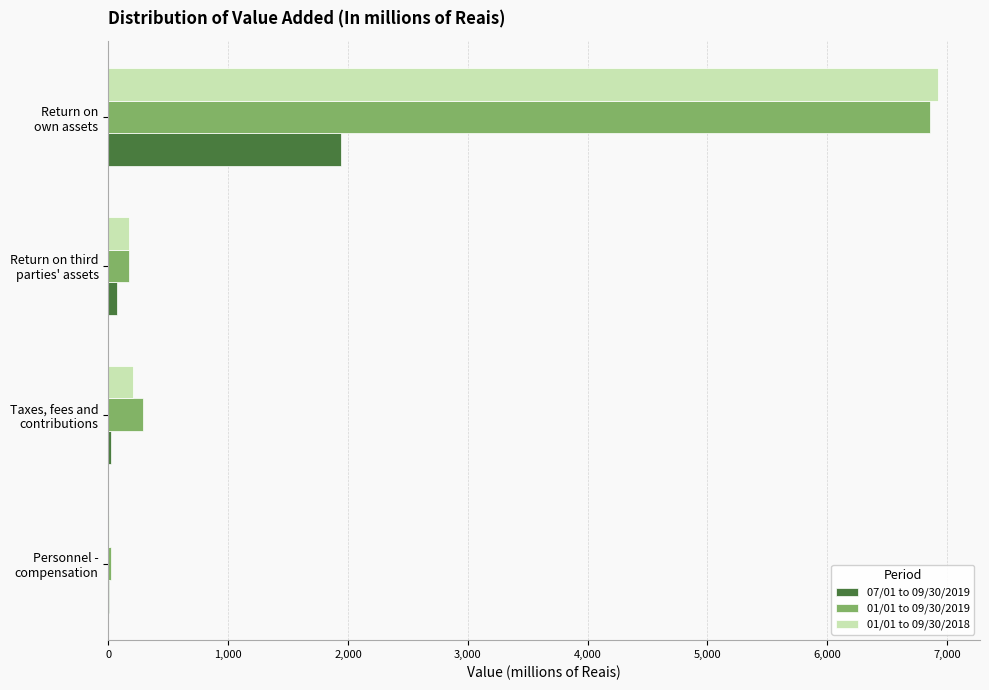

What are all the series names shown in the legend?

07/01 to 09/30/2019, 01/01 to 09/30/2019, 01/01 to 09/30/2018